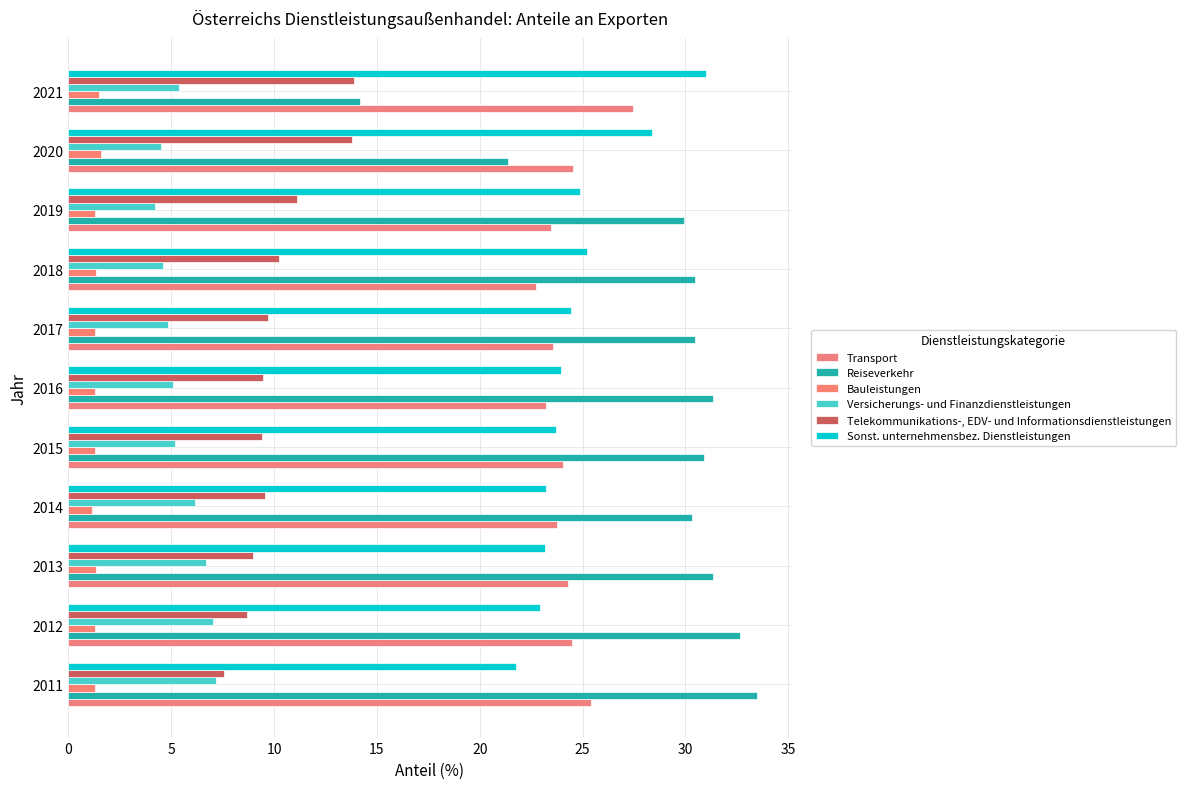

List the series in order of their peak value, lowest first.

Bauleistungen, Versicherungs- und Finanzdienstleistungen, Telekommunikations-, EDV- und Informationsdienstleistungen, Transport, Sonst. unternehmensbez. Dienstleistungen, Reiseverkehr